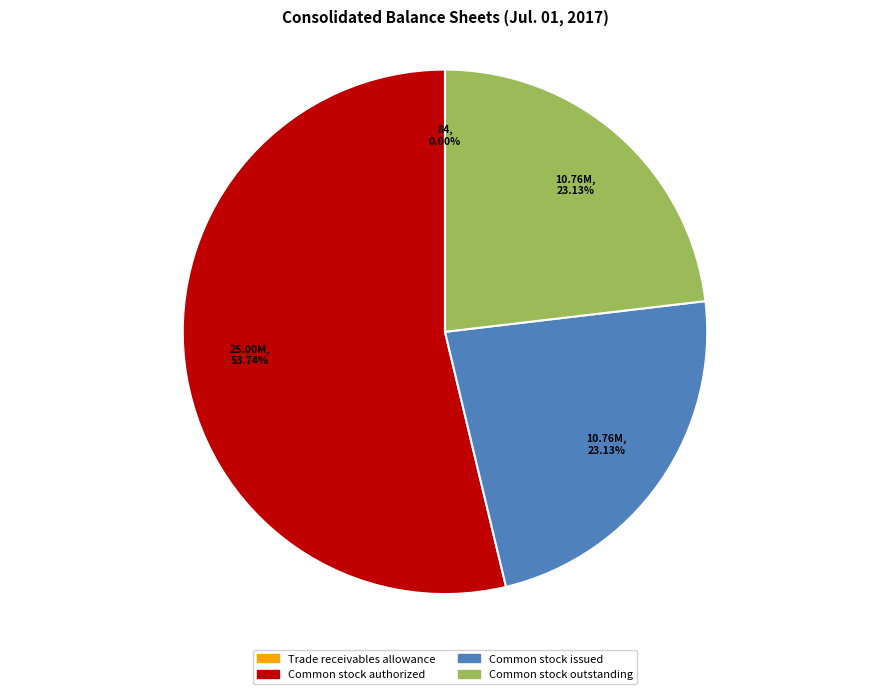

The Common stock authorized slice represents 54% of the pie. True or false?

True